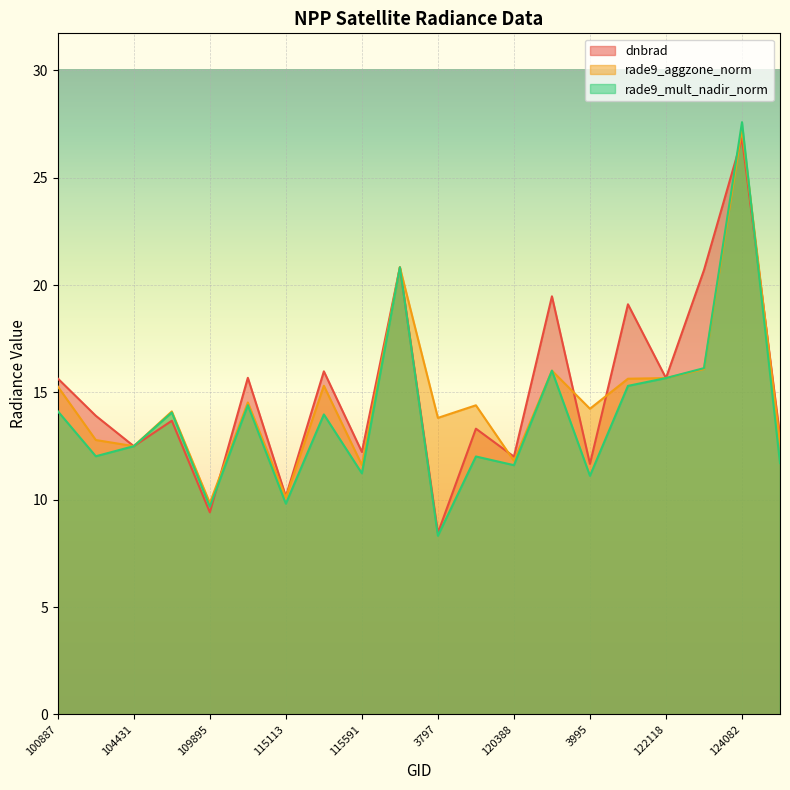

Where do dnbrad and rade9_aggzone_norm first cross each other?

109895 and 113644